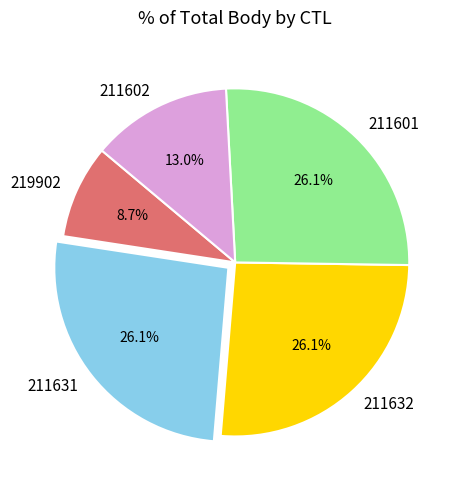

What is the smallest slice in the pie chart?

219902